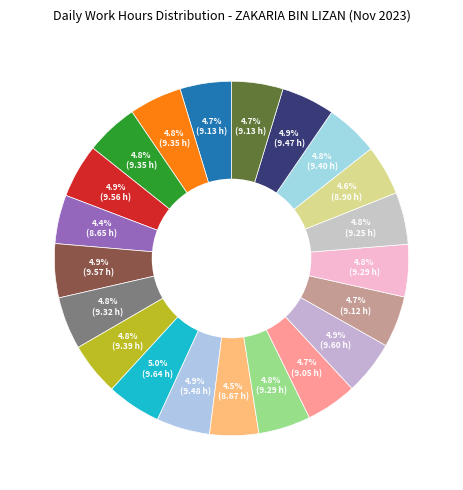

Which category has the biggest portion of the pie?

11